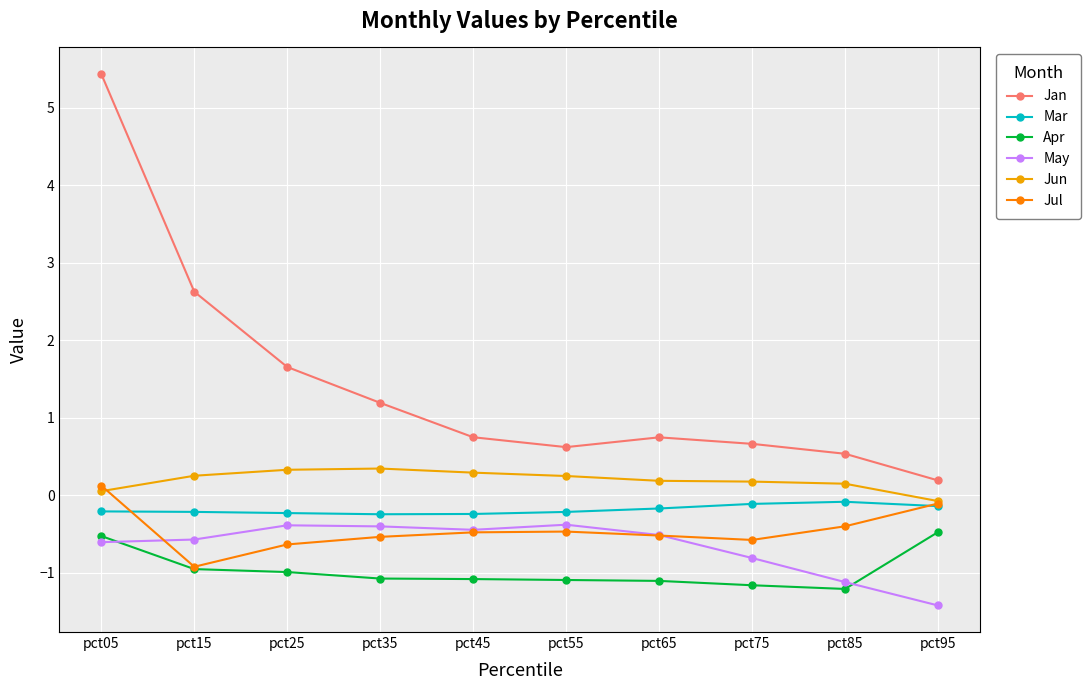

What is the value of the Jul point at the 9th from the left?

-0.4